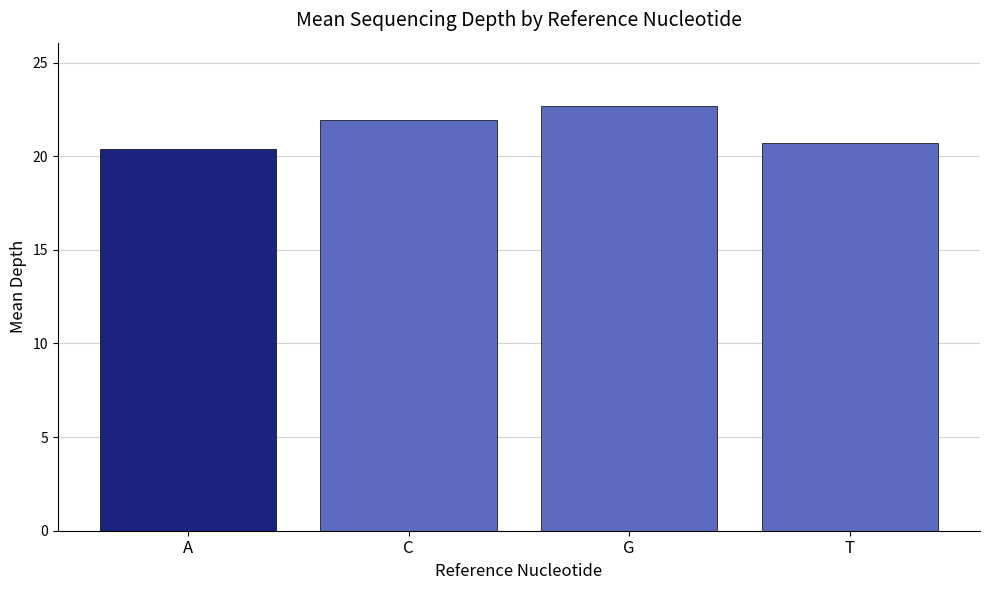

True or false: the data shows 10.0 at A.

False